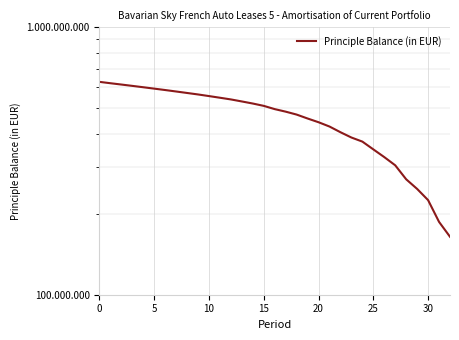

What is the label of the 21st point from the right?

11